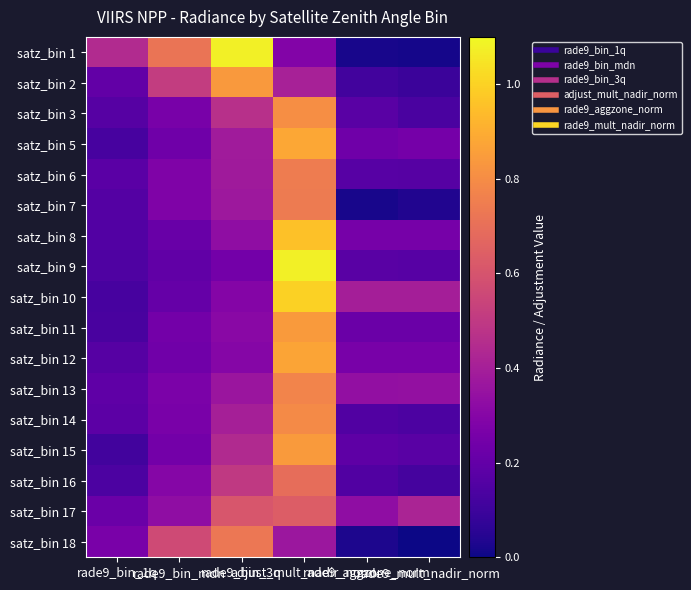

Reading left to right, transcribe all the data shown in this chart.

satz_bin 1: rade9_bin_1q=0.4	rade9_bin_mdn=0.7	rade9_bin_3q=1.1	adjust_mult_nadir_norm=0.3	rade9_aggzone_norm=0.0	rade9_mult_nadir_norm=0.0
satz_bin 2: rade9_bin_1q=0.2	rade9_bin_mdn=0.5	rade9_bin_3q=0.8	adjust_mult_nadir_norm=0.4	rade9_aggzone_norm=0.1	rade9_mult_nadir_norm=0.1
satz_bin 3: rade9_bin_1q=0.2	rade9_bin_mdn=0.3	rade9_bin_3q=0.5	adjust_mult_nadir_norm=0.8	rade9_aggzone_norm=0.2	rade9_mult_nadir_norm=0.1
satz_bin 5: rade9_bin_1q=0.1	rade9_bin_mdn=0.2	rade9_bin_3q=0.4	adjust_mult_nadir_norm=0.9	rade9_aggzone_norm=0.2	rade9_mult_nadir_norm=0.2
satz_bin 6: rade9_bin_1q=0.2	rade9_bin_mdn=0.3	rade9_bin_3q=0.4	adjust_mult_nadir_norm=0.7	rade9_aggzone_norm=0.2	rade9_mult_nadir_norm=0.2
satz_bin 7: rade9_bin_1q=0.2	rade9_bin_mdn=0.3	rade9_bin_3q=0.4	adjust_mult_nadir_norm=0.7	rade9_aggzone_norm=0.0	rade9_mult_nadir_norm=0.0
satz_bin 8: rade9_bin_1q=0.2	rade9_bin_mdn=0.2	rade9_bin_3q=0.3	adjust_mult_nadir_norm=1.0	rade9_aggzone_norm=0.3	rade9_mult_nadir_norm=0.3
satz_bin 9: rade9_bin_1q=0.1	rade9_bin_mdn=0.2	rade9_bin_3q=0.2	adjust_mult_nadir_norm=1.1	rade9_aggzone_norm=0.2	rade9_mult_nadir_norm=0.2
satz_bin 10: rade9_bin_1q=0.1	rade9_bin_mdn=0.2	rade9_bin_3q=0.3	adjust_mult_nadir_norm=1.0	rade9_aggzone_norm=0.4	rade9_mult_nadir_norm=0.4
satz_bin 11: rade9_bin_1q=0.1	rade9_bin_mdn=0.2	rade9_bin_3q=0.3	adjust_mult_nadir_norm=0.8	rade9_aggzone_norm=0.2	rade9_mult_nadir_norm=0.2
satz_bin 12: rade9_bin_1q=0.2	rade9_bin_mdn=0.2	rade9_bin_3q=0.3	adjust_mult_nadir_norm=0.9	rade9_aggzone_norm=0.3	rade9_mult_nadir_norm=0.3
satz_bin 13: rade9_bin_1q=0.2	rade9_bin_mdn=0.3	rade9_bin_3q=0.4	adjust_mult_nadir_norm=0.8	rade9_aggzone_norm=0.3	rade9_mult_nadir_norm=0.3
satz_bin 14: rade9_bin_1q=0.2	rade9_bin_mdn=0.3	rade9_bin_3q=0.4	adjust_mult_nadir_norm=0.8	rade9_aggzone_norm=0.2	rade9_mult_nadir_norm=0.1
satz_bin 15: rade9_bin_1q=0.1	rade9_bin_mdn=0.2	rade9_bin_3q=0.4	adjust_mult_nadir_norm=0.8	rade9_aggzone_norm=0.2	rade9_mult_nadir_norm=0.2
satz_bin 16: rade9_bin_1q=0.1	rade9_bin_mdn=0.3	rade9_bin_3q=0.5	adjust_mult_nadir_norm=0.7	rade9_aggzone_norm=0.2	rade9_mult_nadir_norm=0.1
satz_bin 17: rade9_bin_1q=0.2	rade9_bin_mdn=0.3	rade9_bin_3q=0.6	adjust_mult_nadir_norm=0.6	rade9_aggzone_norm=0.3	rade9_mult_nadir_norm=0.4
satz_bin 18: rade9_bin_1q=0.3	rade9_bin_mdn=0.6	rade9_bin_3q=0.7	adjust_mult_nadir_norm=0.4	rade9_aggzone_norm=0.0	rade9_mult_nadir_norm=-0.0